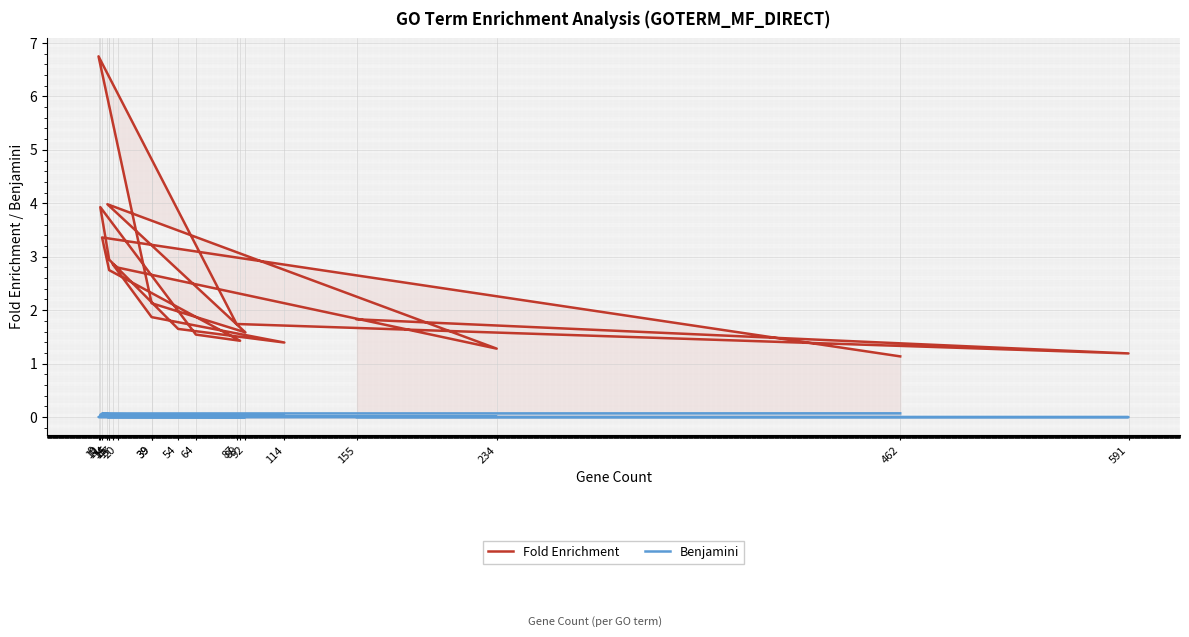

Is the value of Benjamini at 591 greater than the value of Fold Enrichment at 10?

No